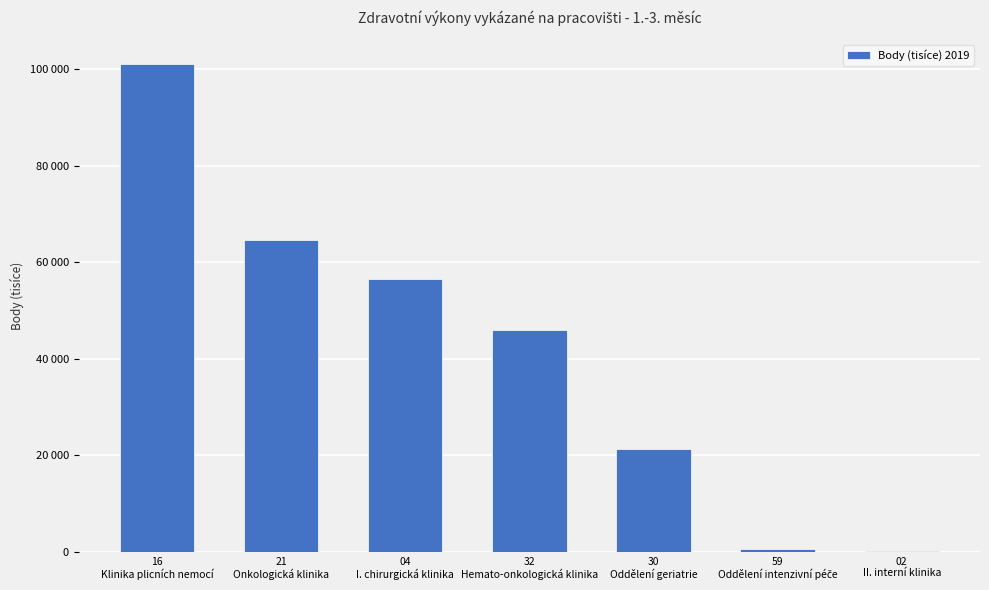

At which label does the data first exceed 46019?

16
Klinika plicních nemocí